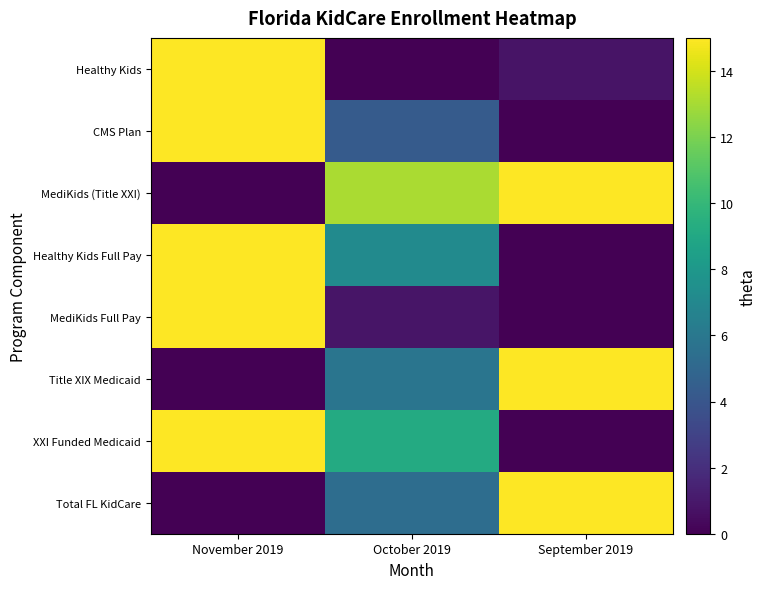

Between November 2019 and September 2019, which is larger?

November 2019